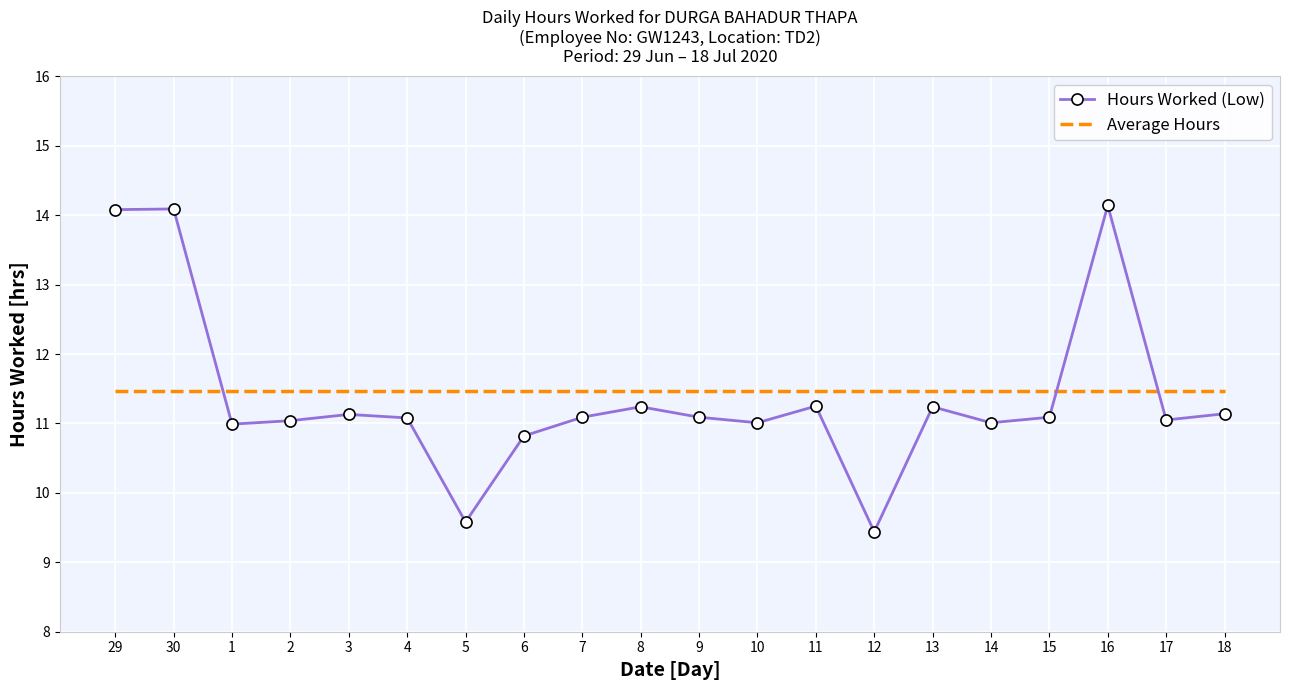

Which series has the largest total across all categories?

Average Hours